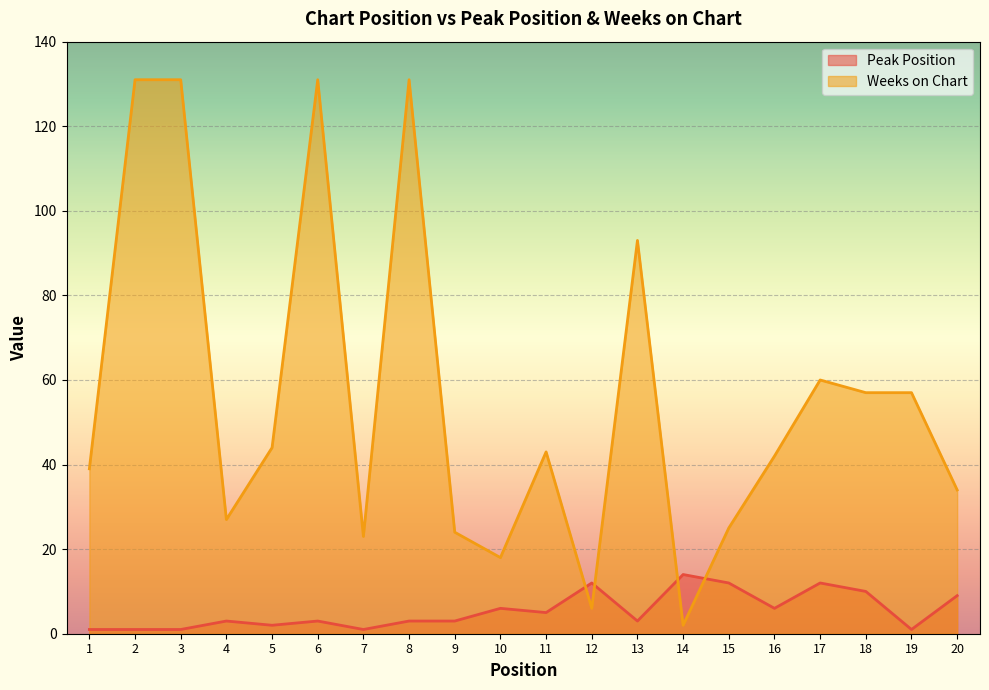

What is the value of the Weeks on Chart point at the 6th from the left?

131